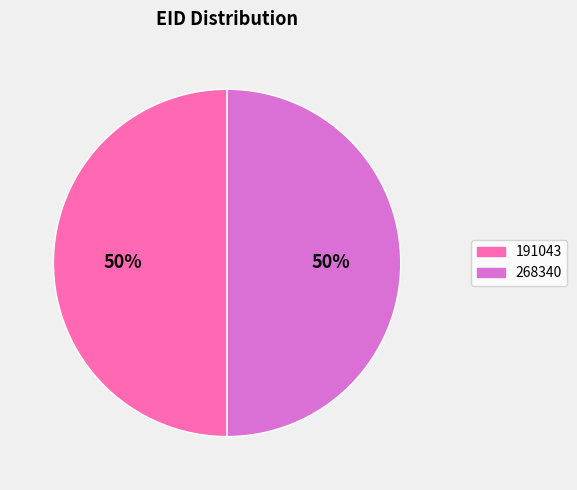

Is the sum of 268340 and 191043 greater than half?

Yes